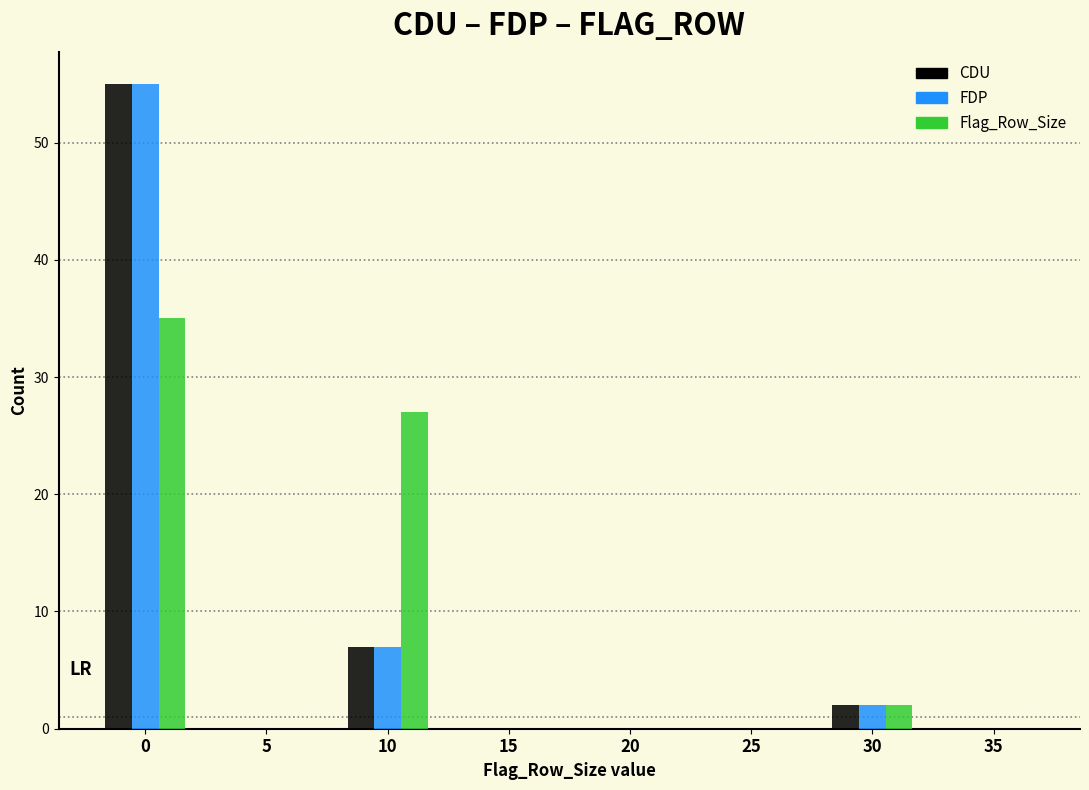

Reading left to right, list all the values displayed in this chart.

CDU: 0=55	5=0	10=7	15=0	20=0	25=0	30=2	35=0
FDP: 0=55	5=0	10=7	15=0	20=0	25=0	30=2	35=0
Flag_Row_Size: 0=35	5=0	10=27	15=0	20=0	25=0	30=2	35=0